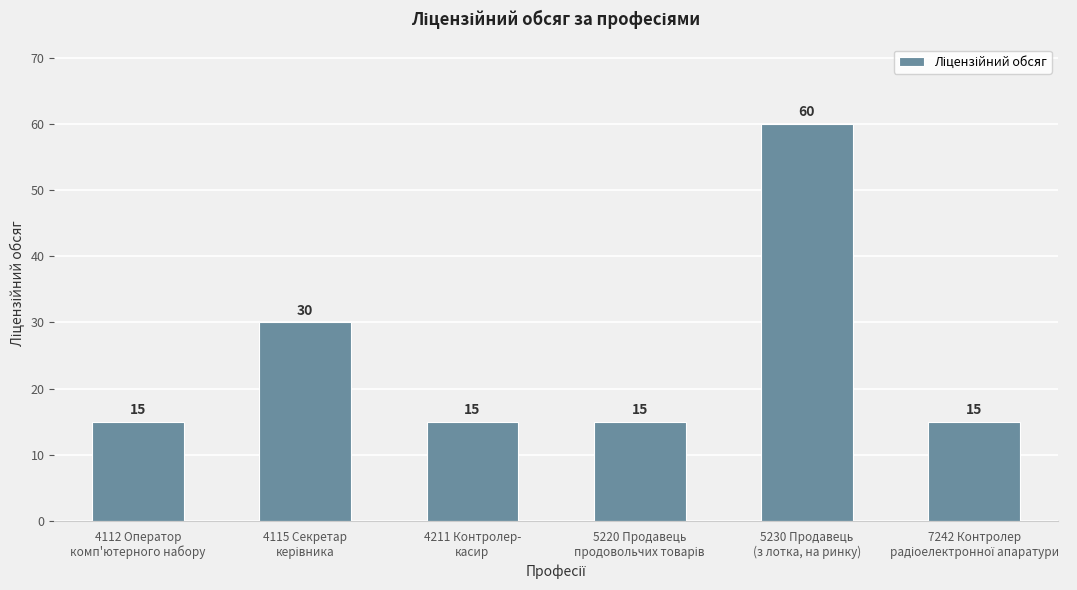

How many bars are there in total?

6